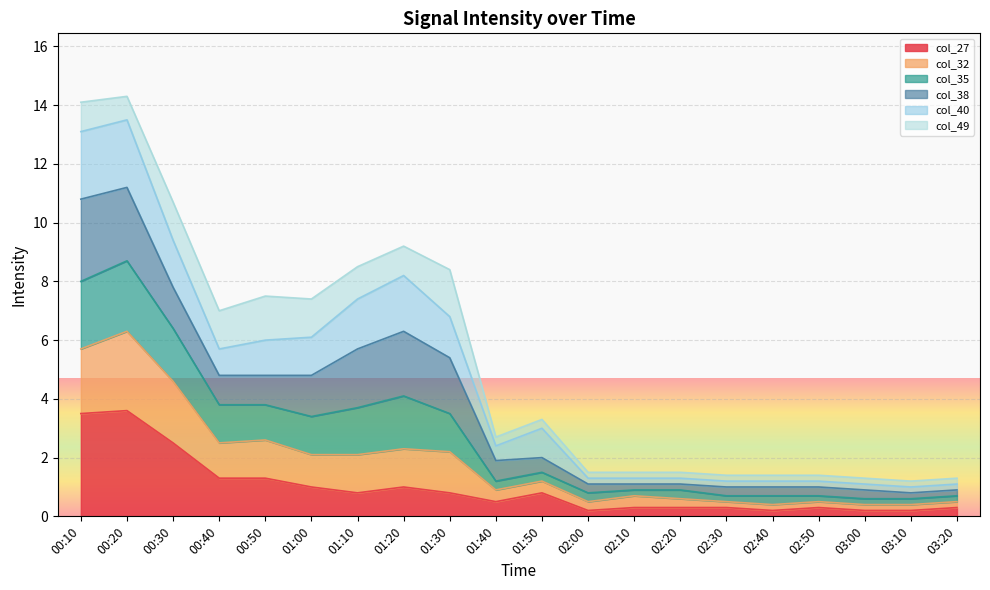

At which label is col_27 closest to 1?

01:00